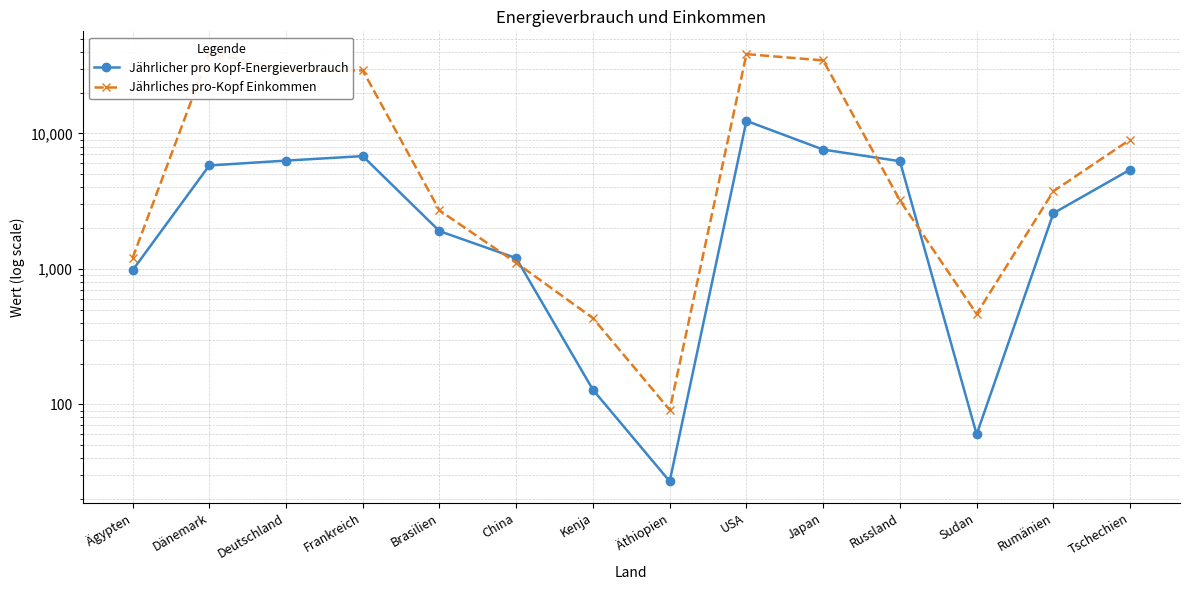

What is the label of the 13th point from the right?

Dänemark